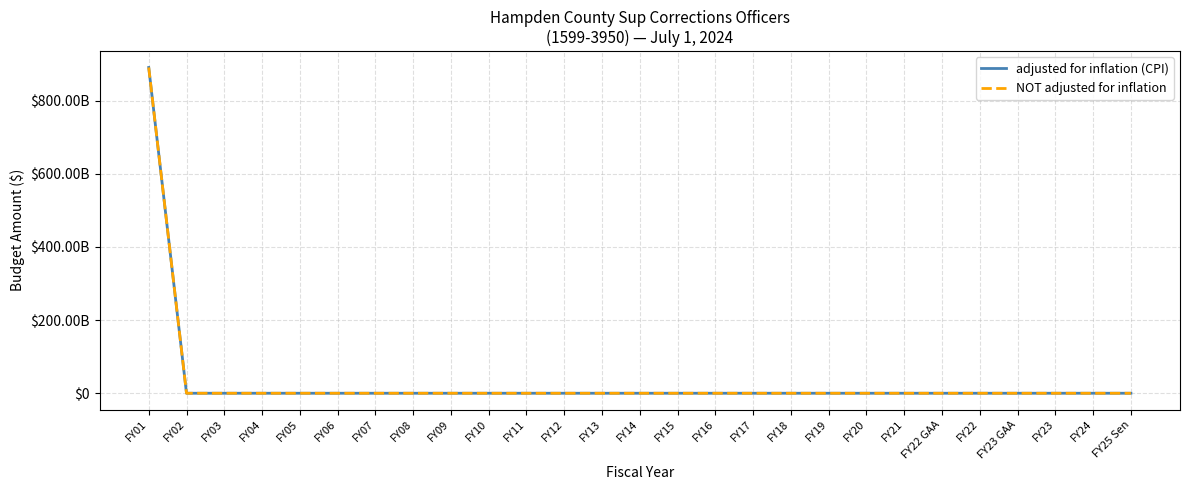

What is the label of the 11th point from the right?

FY17